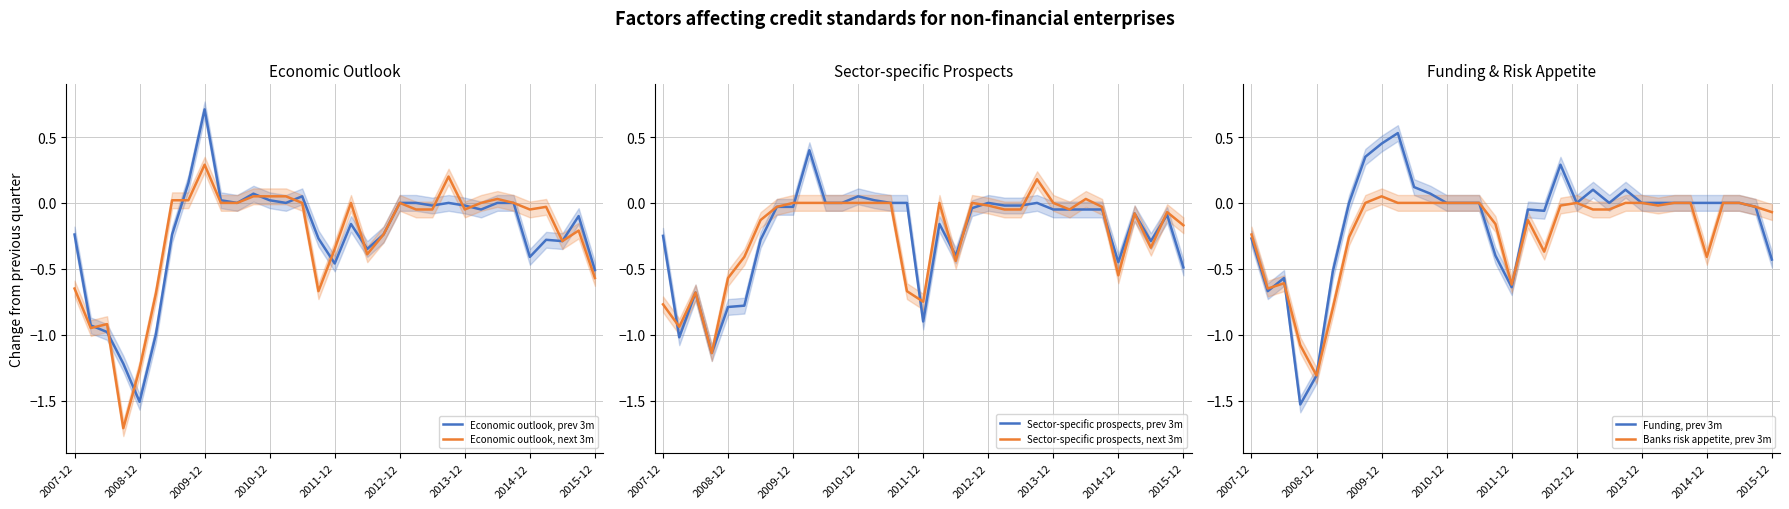

What is the lowest value of the Economic outlook, next 3m series?

-1.7